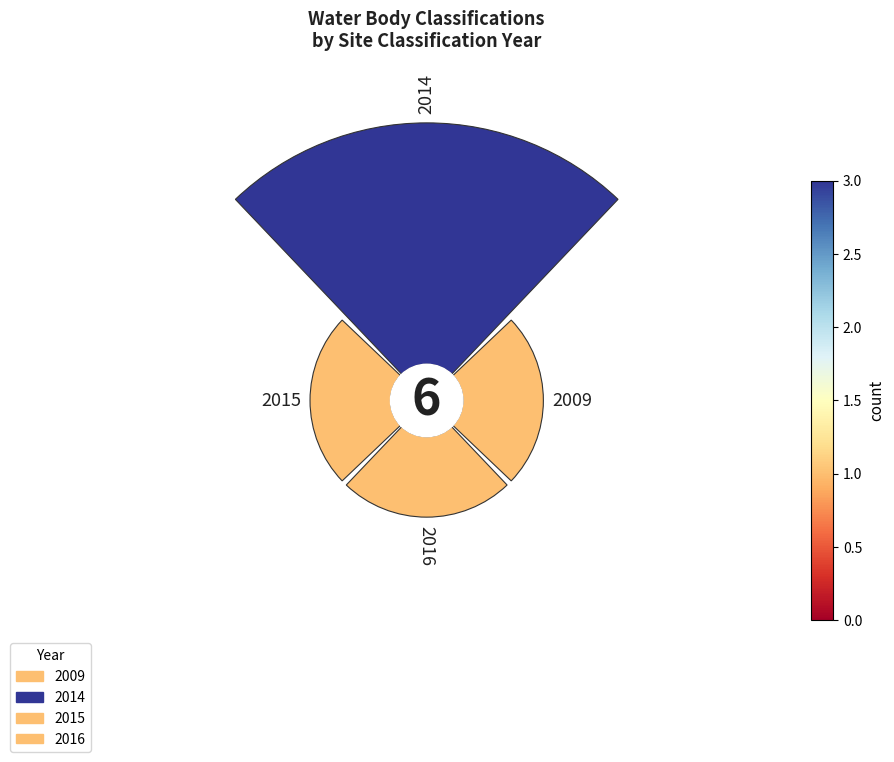

What percentage is the 2014 slice, to the nearest percent?

50%